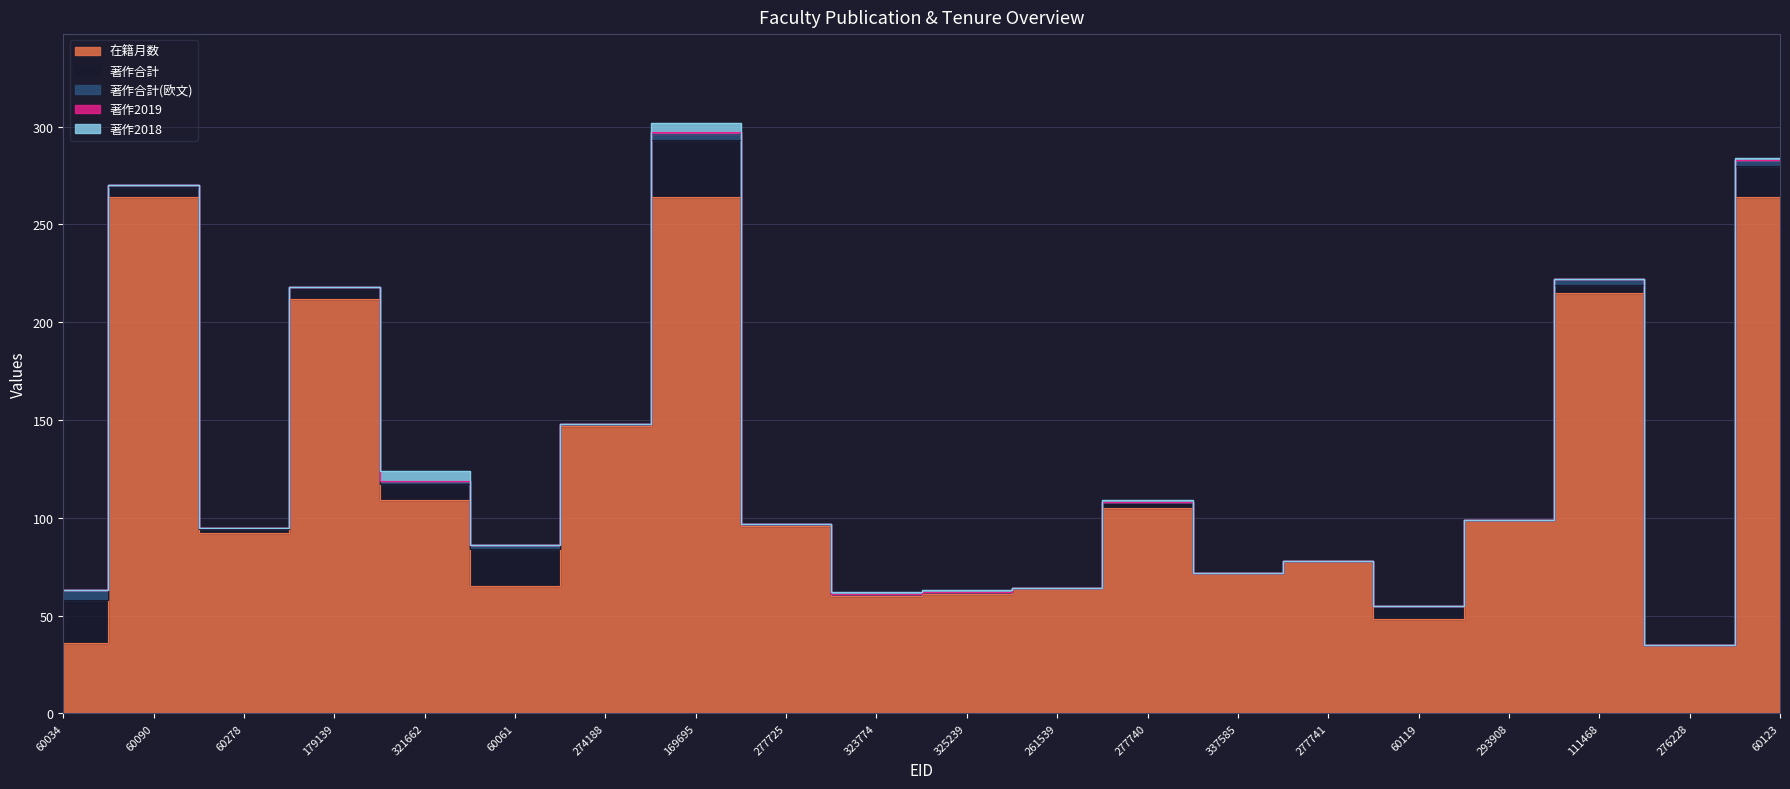

What is the label of the 9th point from the right?

261539